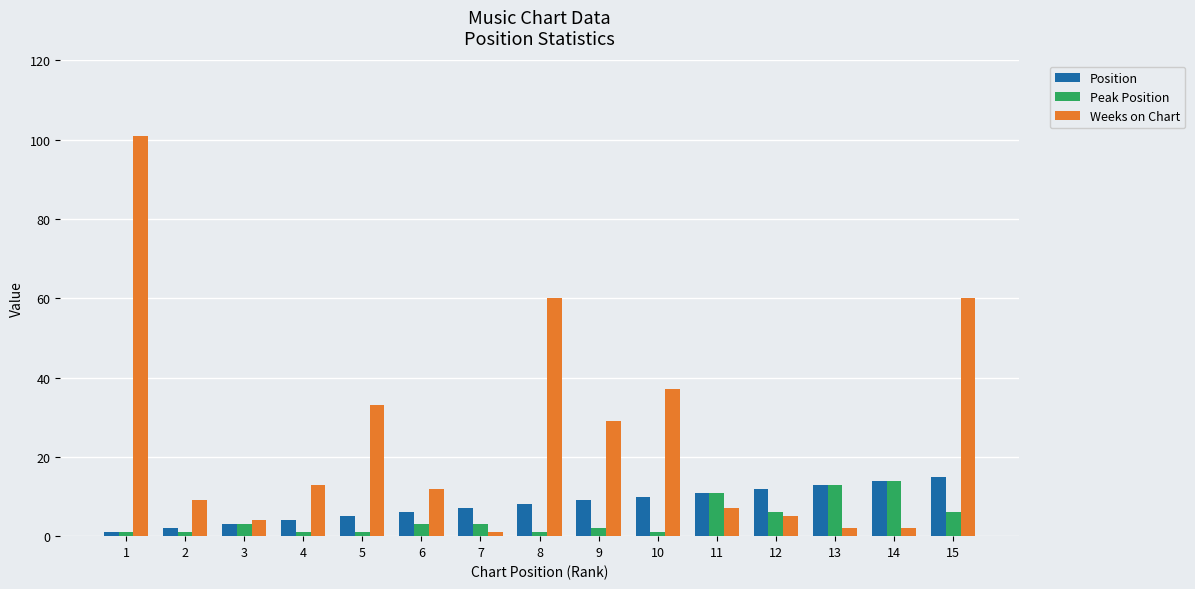

Reading left to right, list all the values displayed in this chart.

Position: 1	2	3	4	5	6	7	8	9	10	11	12	13	14	15
Peak Position: 1	1	3	1	1	3	3	1	2	1	11	6	13	14	6
Weeks on Chart: 101	9	4	13	33	12	1	60	29	37	7	5	2	2	60